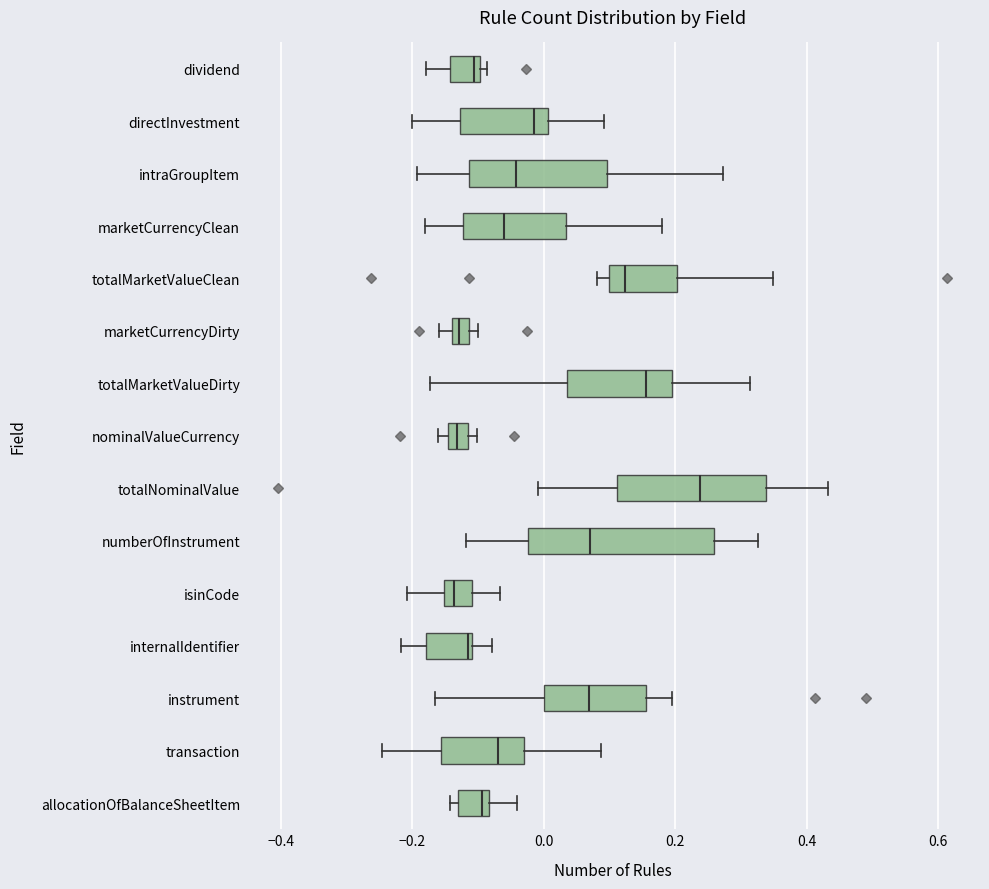

Where does the left whisker of the box for totalNominalValue end on the x-axis? The values are not printed on the chart, so give them approximately, as read against the axis.

0.00